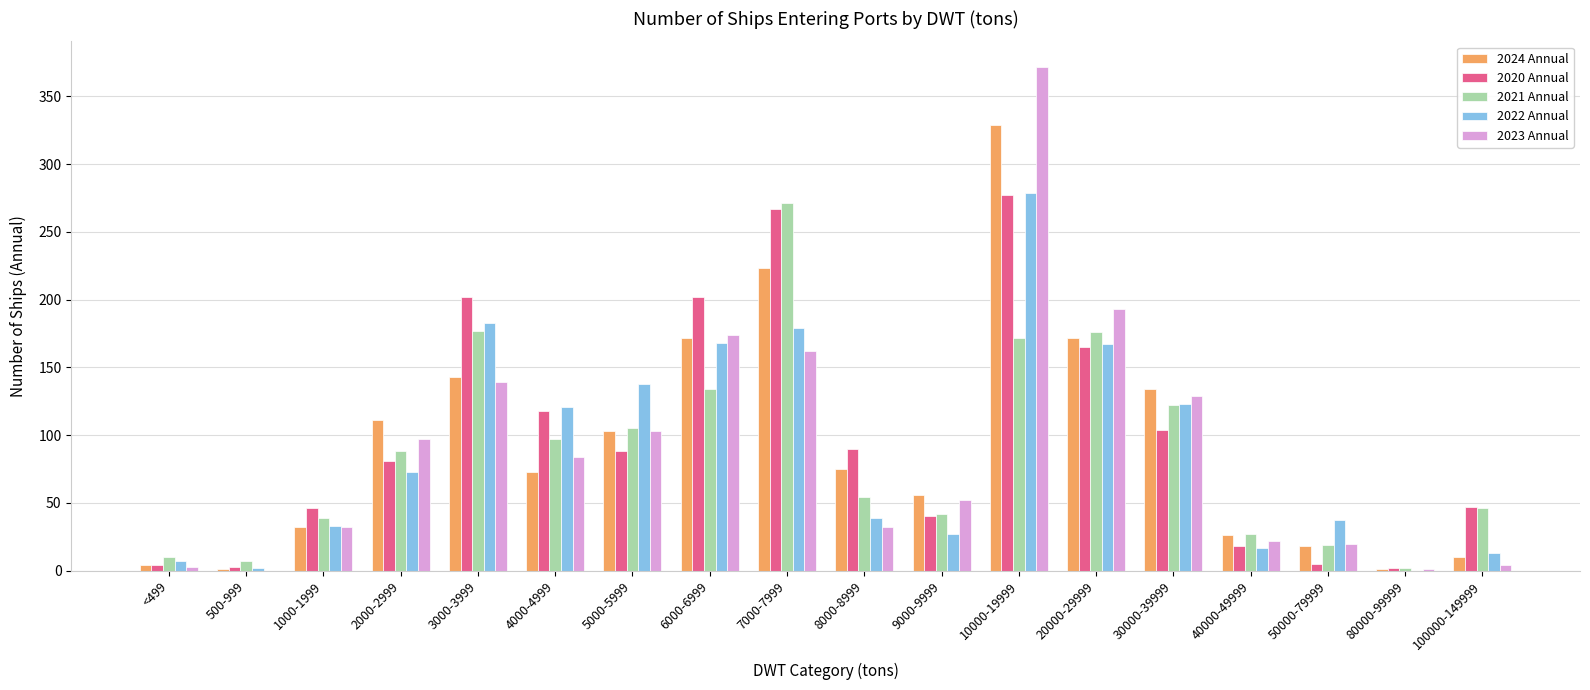

Where is 2020 Annual nearest to the value 139?

4000-4999